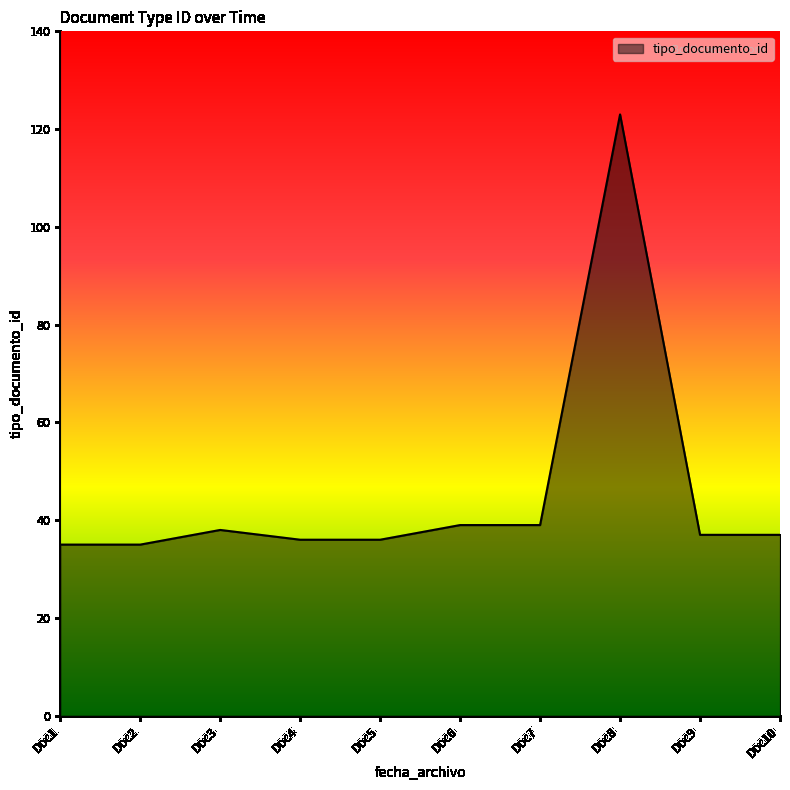

What is the difference between the values at Doc8 and Doc4?

87